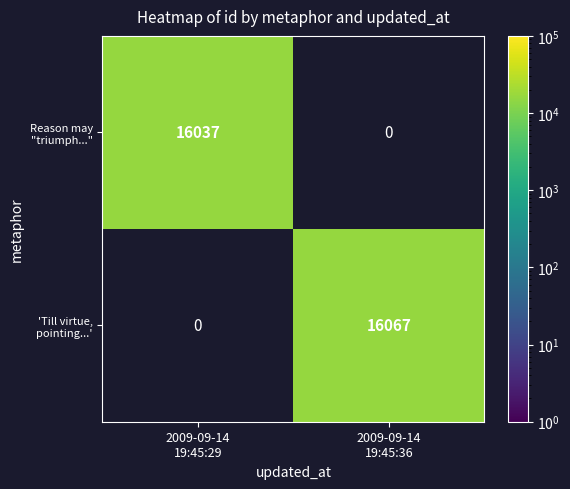

What is the minimum value shown in the chart?

16037.0